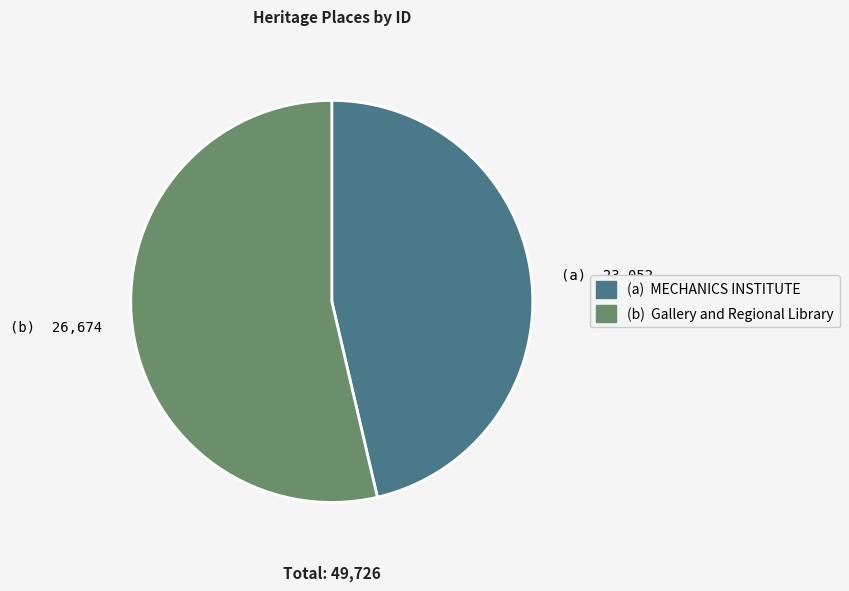

Combined, do (b) 26,674 and (a) 23,052 account for over 50%?

Yes